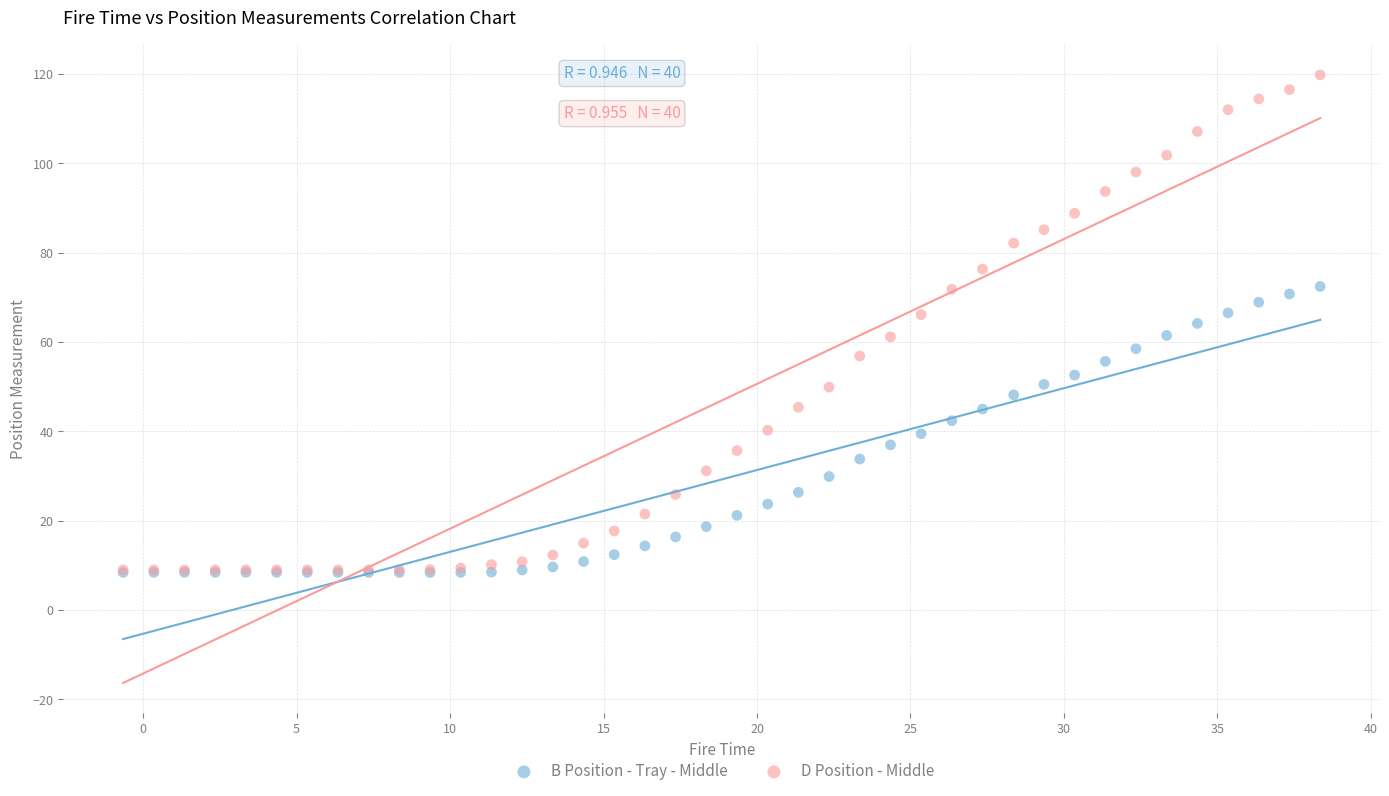

What are all the series names shown in the legend?

B Position - Tray - Middle, D Position - Middle